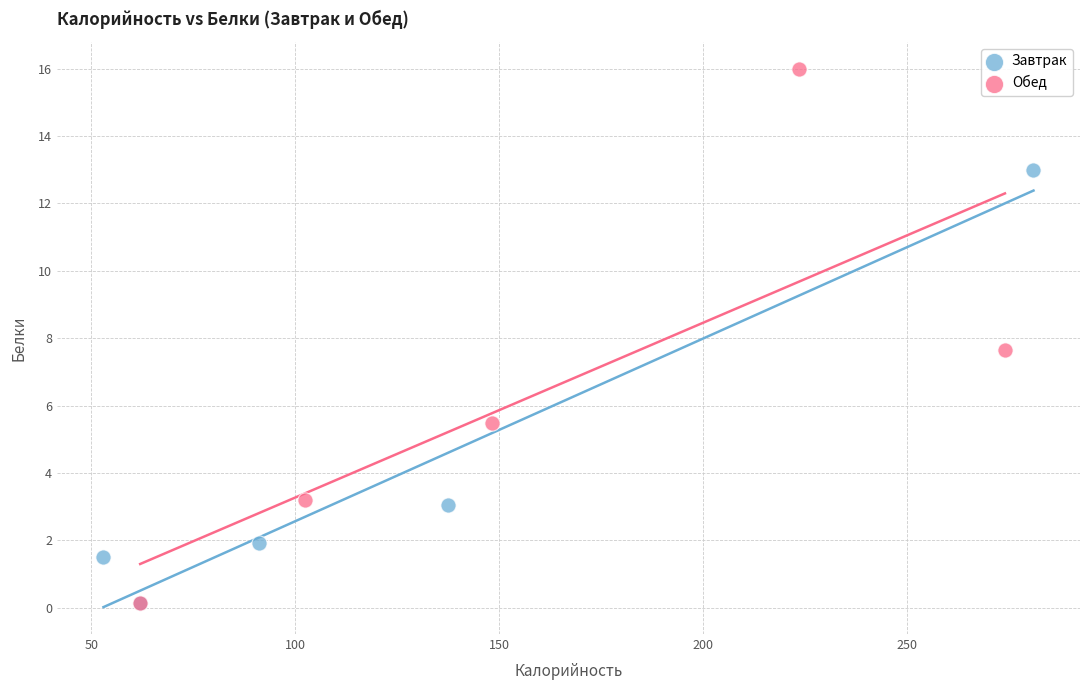

Which series has the largest Y range (max minus min)?

Обед